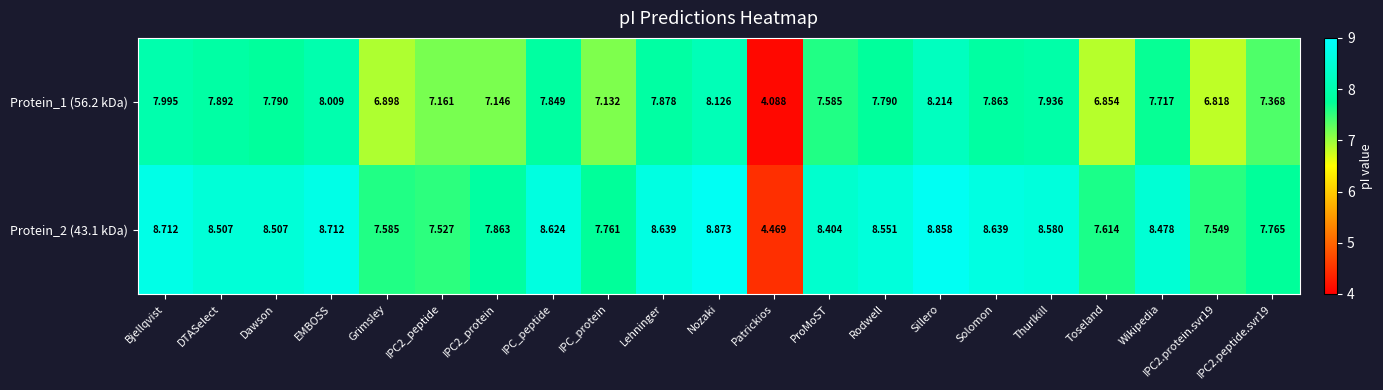

Count the number of data series in this chart.

2